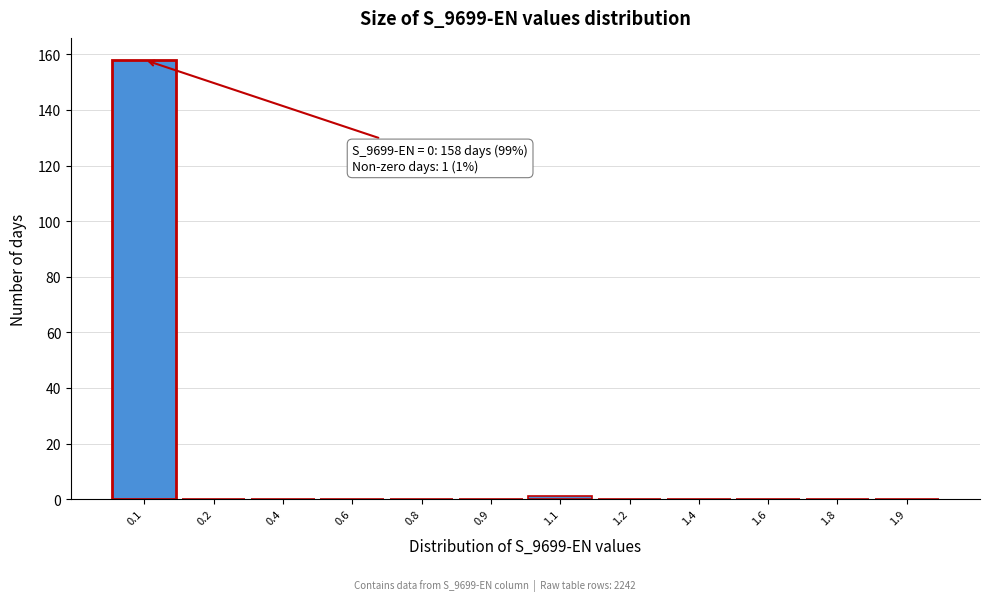

Reading left to right, extract all data points from this chart.

0.1=158	0.2=0	0.4=0	0.6=0	0.8=0	0.9=0	1.1=1	1.2=0	1.4=0	1.6=0	1.8=0	1.9=0